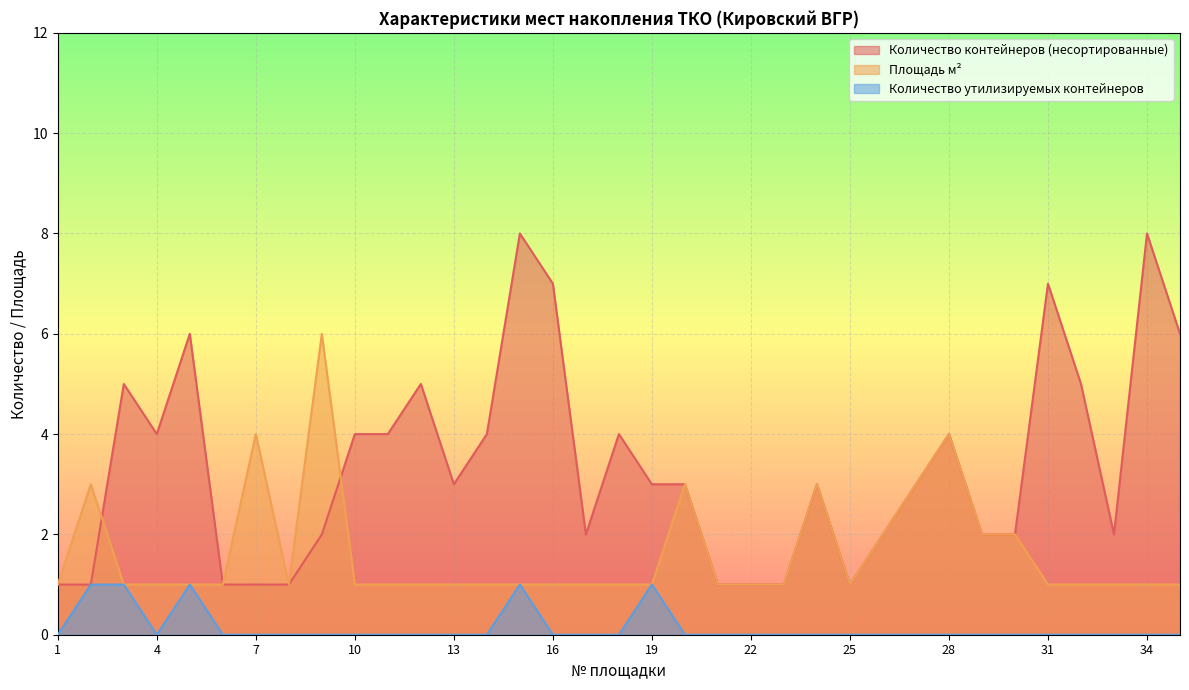

Does the chart display data point markers on the line(s)?

No